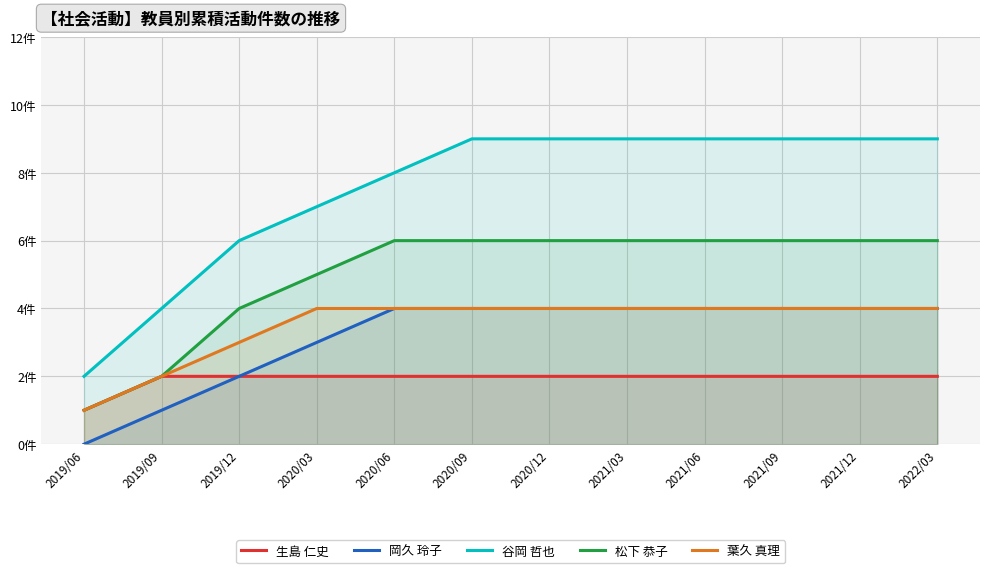

What is the maximum value for 岡久 玲子?

4